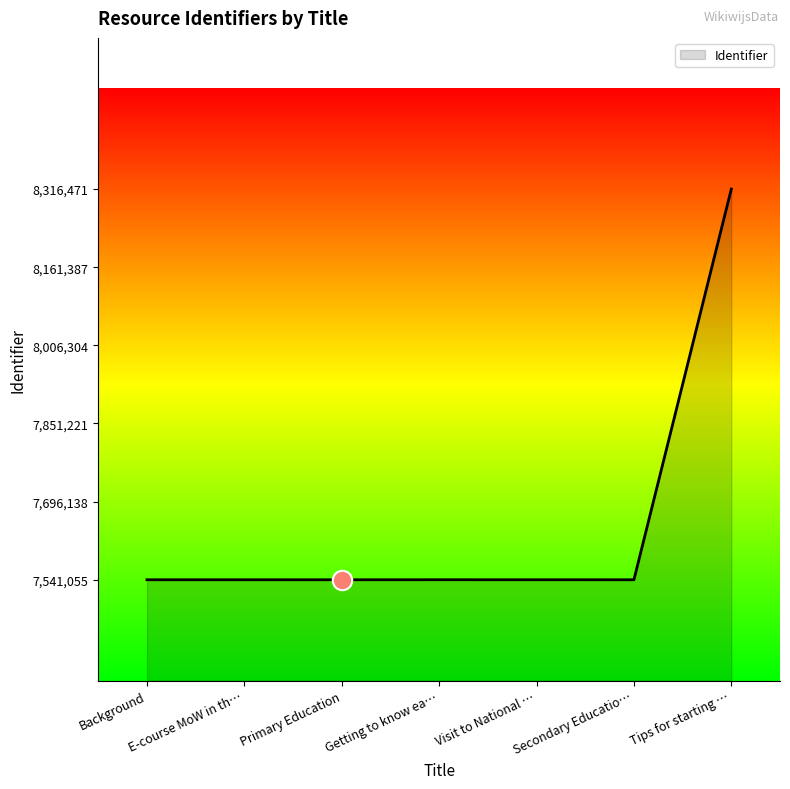

Approximately how many times larger is the value at Getting to know ea… compared to Visit to National …?

1.0